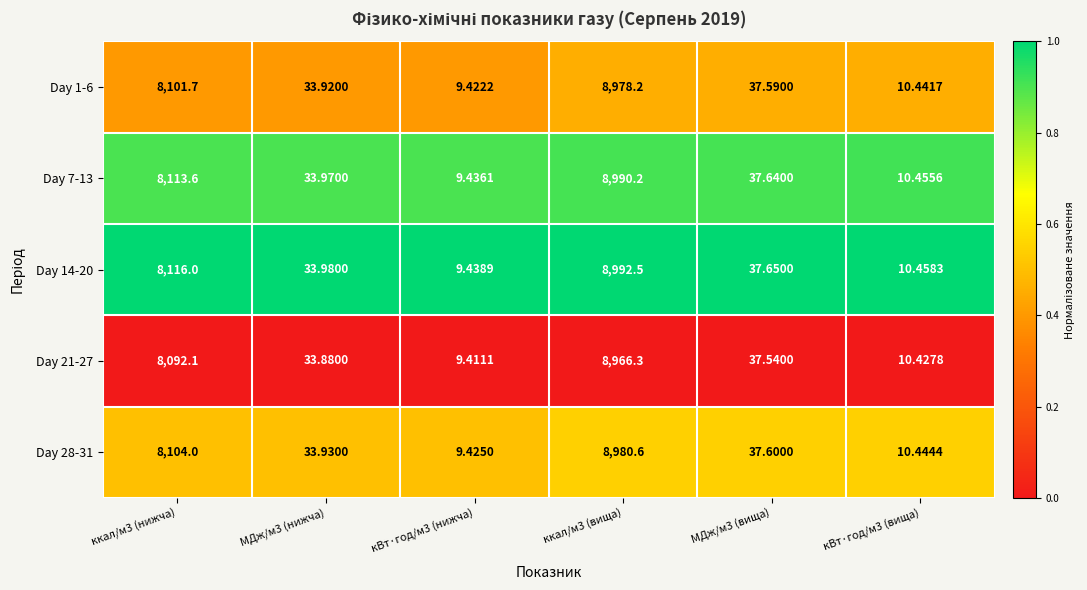

Is the value of Day 28-31 at МДж/м3 (вища) greater than the value of Day 14-20 at ккал/м3 (вища)?

No